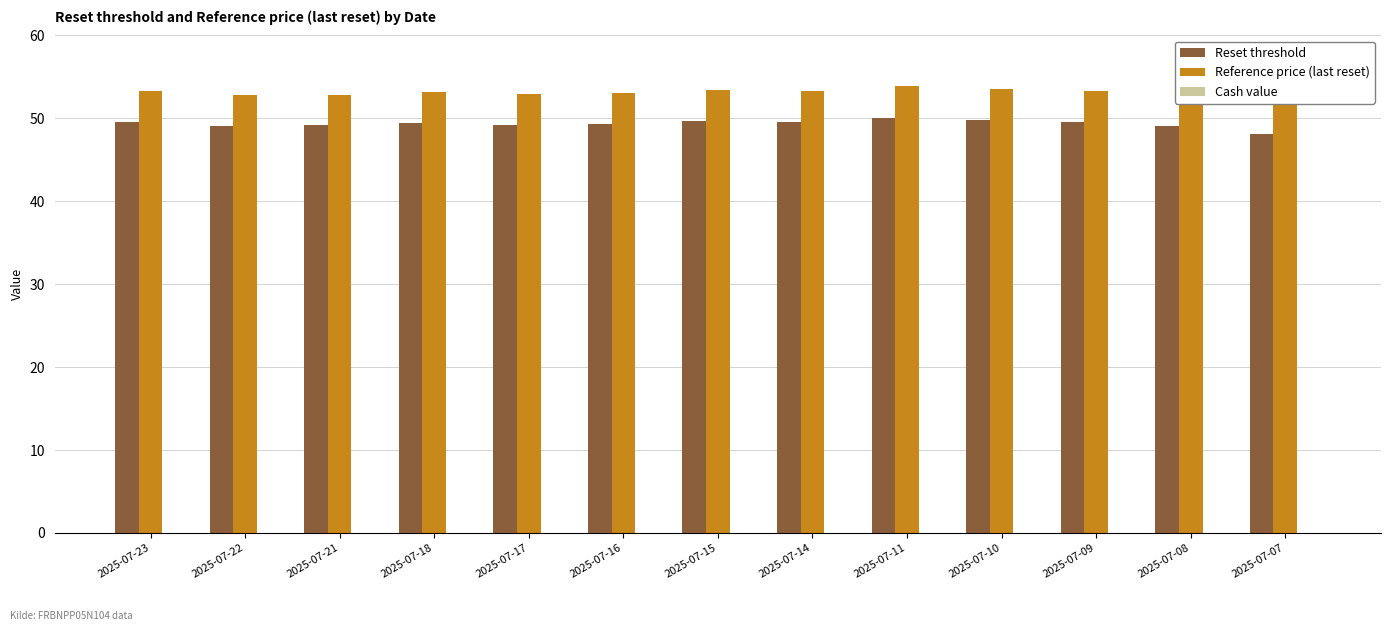

Which series has the widest spread of values?

Reference price (last reset)